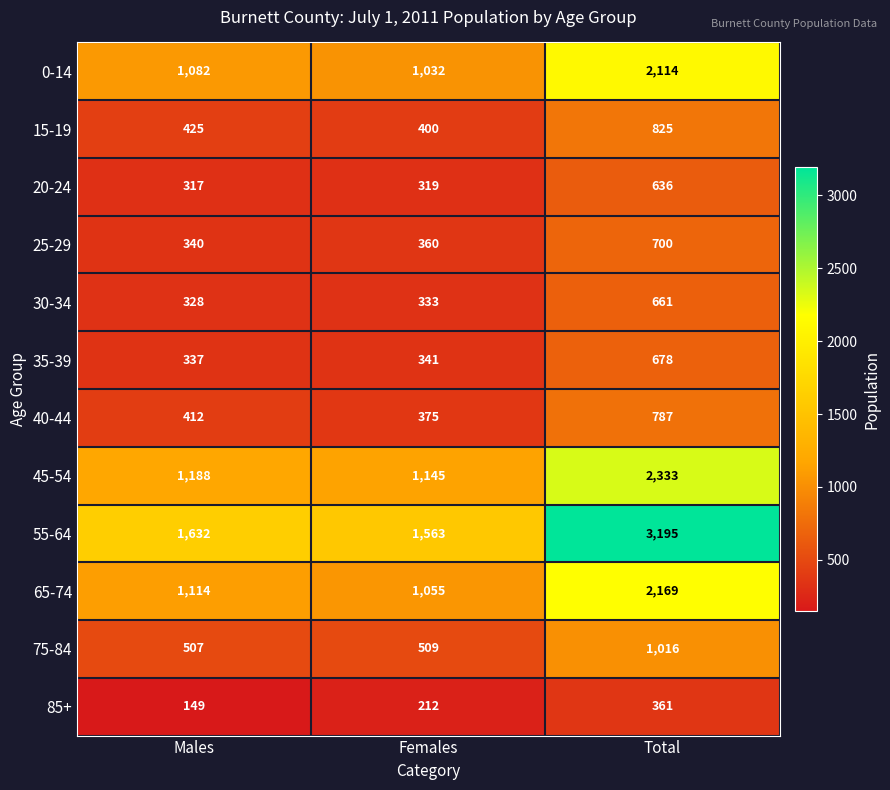

At how many categories does at least one series exceed 1617?

2